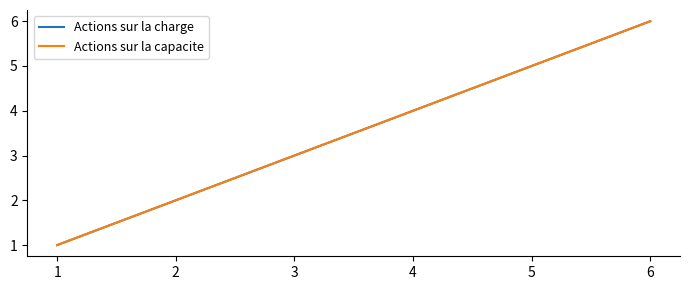

What is the difference between the Actions sur la capacite values at 2 and 5?

3